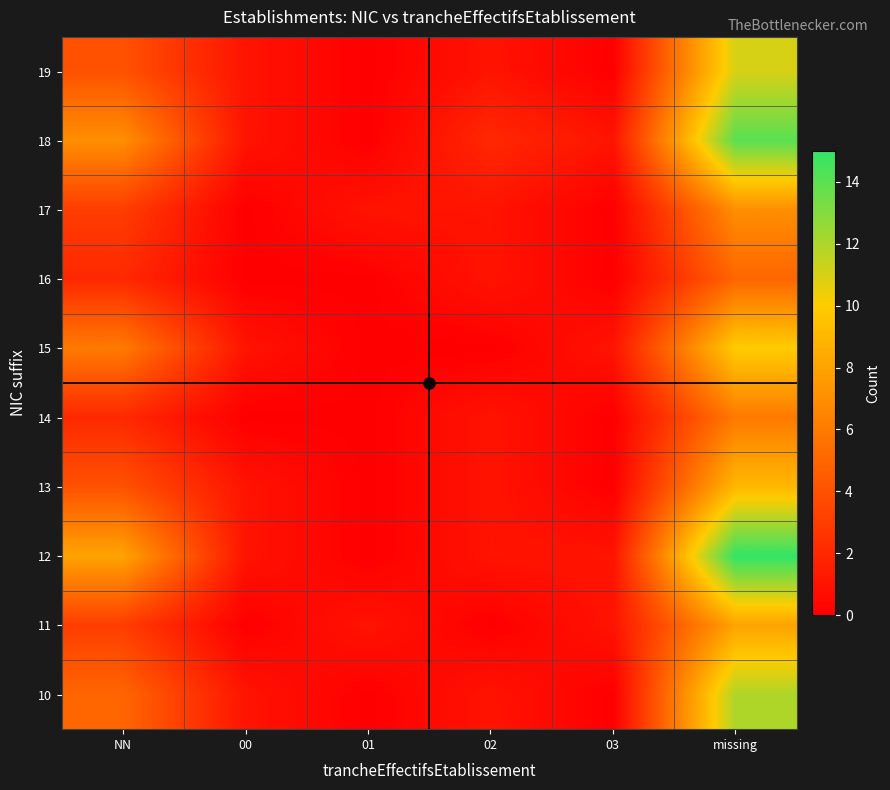

Between NN and 01, which is larger?

NN